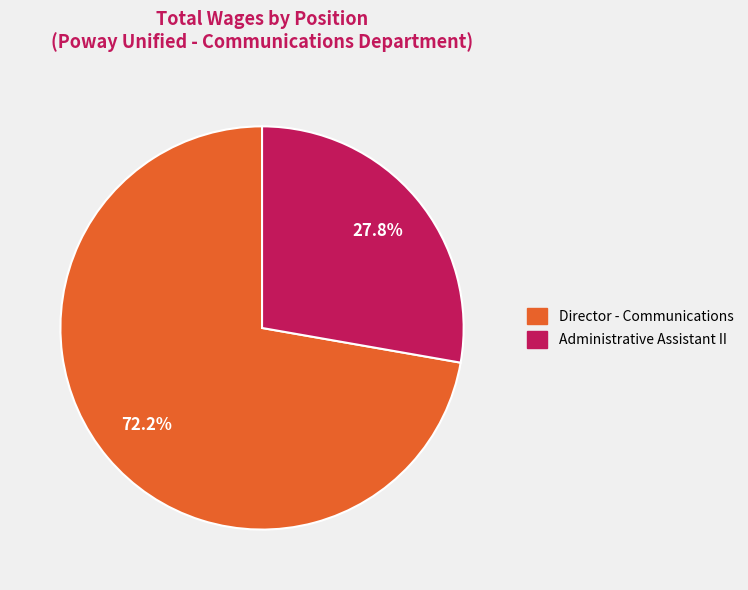

What is the ratio of the value at Administrative Assistant II to the value at Director - Communications?

0.4